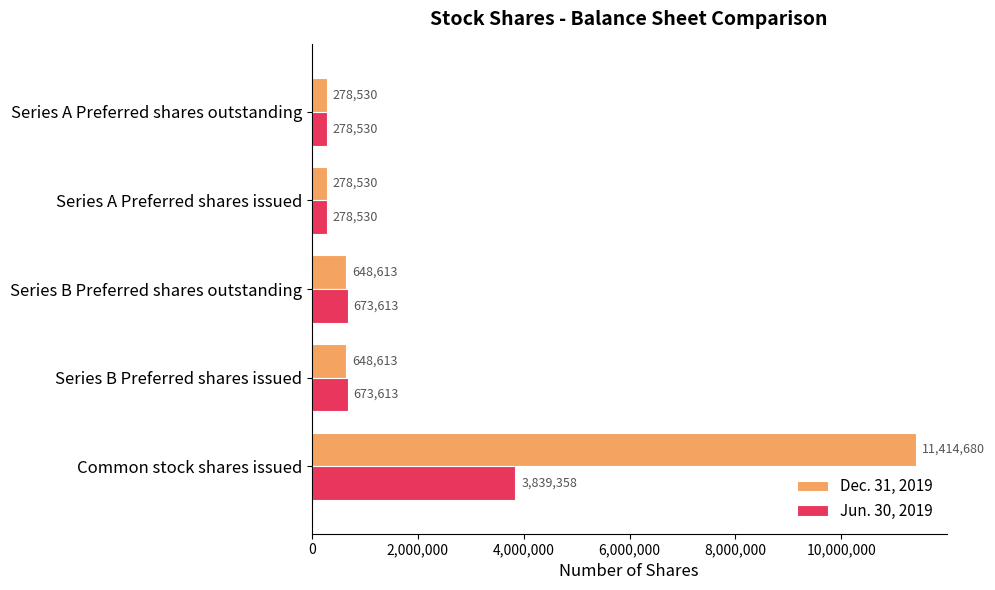

What is the average value of the Jun. 30, 2019 series?

1148729